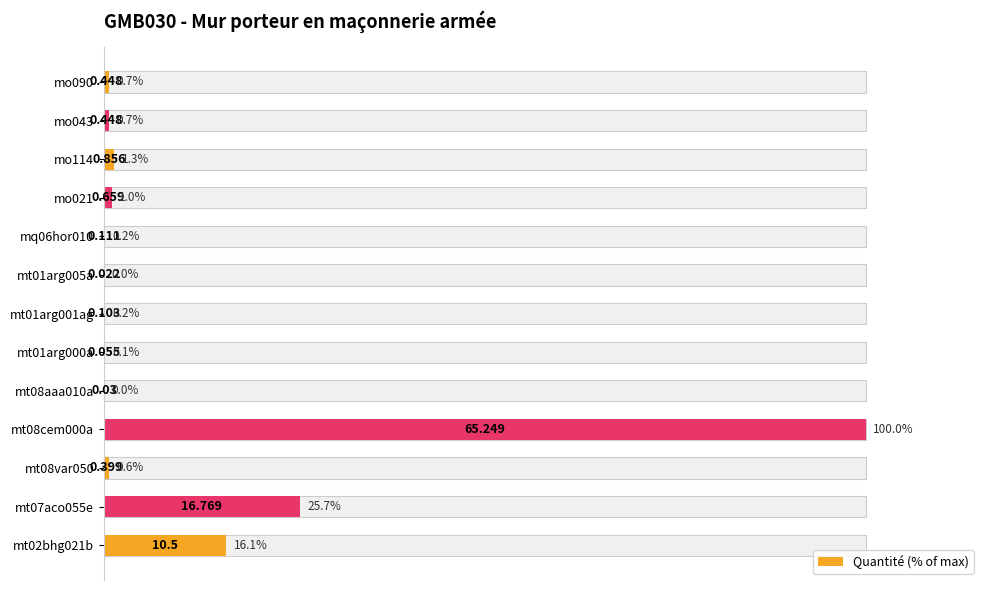

Reading right to left, transcribe all the data shown in this chart.

0.7	0.7	1.3	1.0	0.2	0.0	0.2	0.1	0.0	100.0	0.6	25.7	16.1